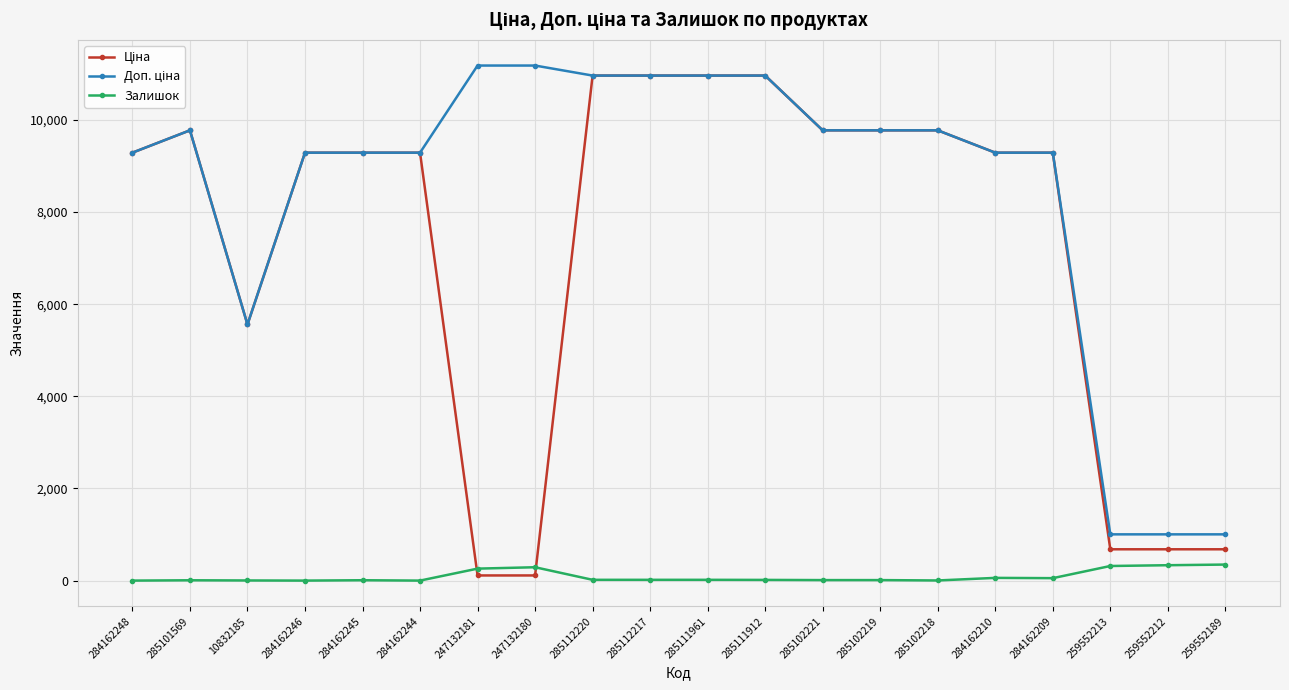

What is the value of the Залишок point at the 8th from the left?

290.0